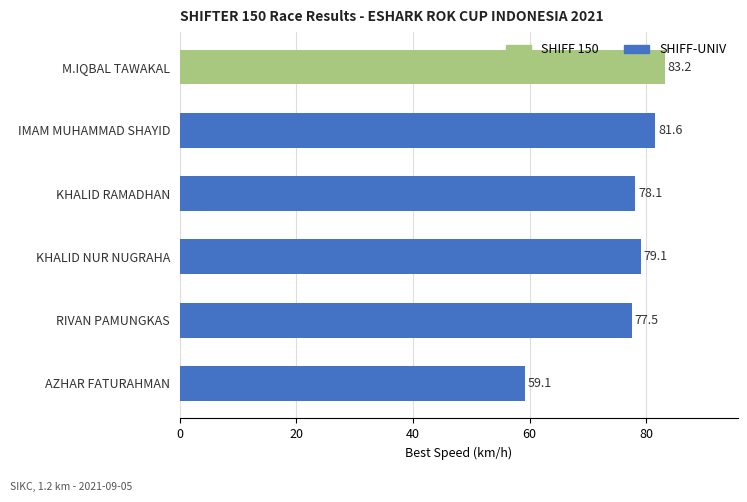

What is the average value?

76.4